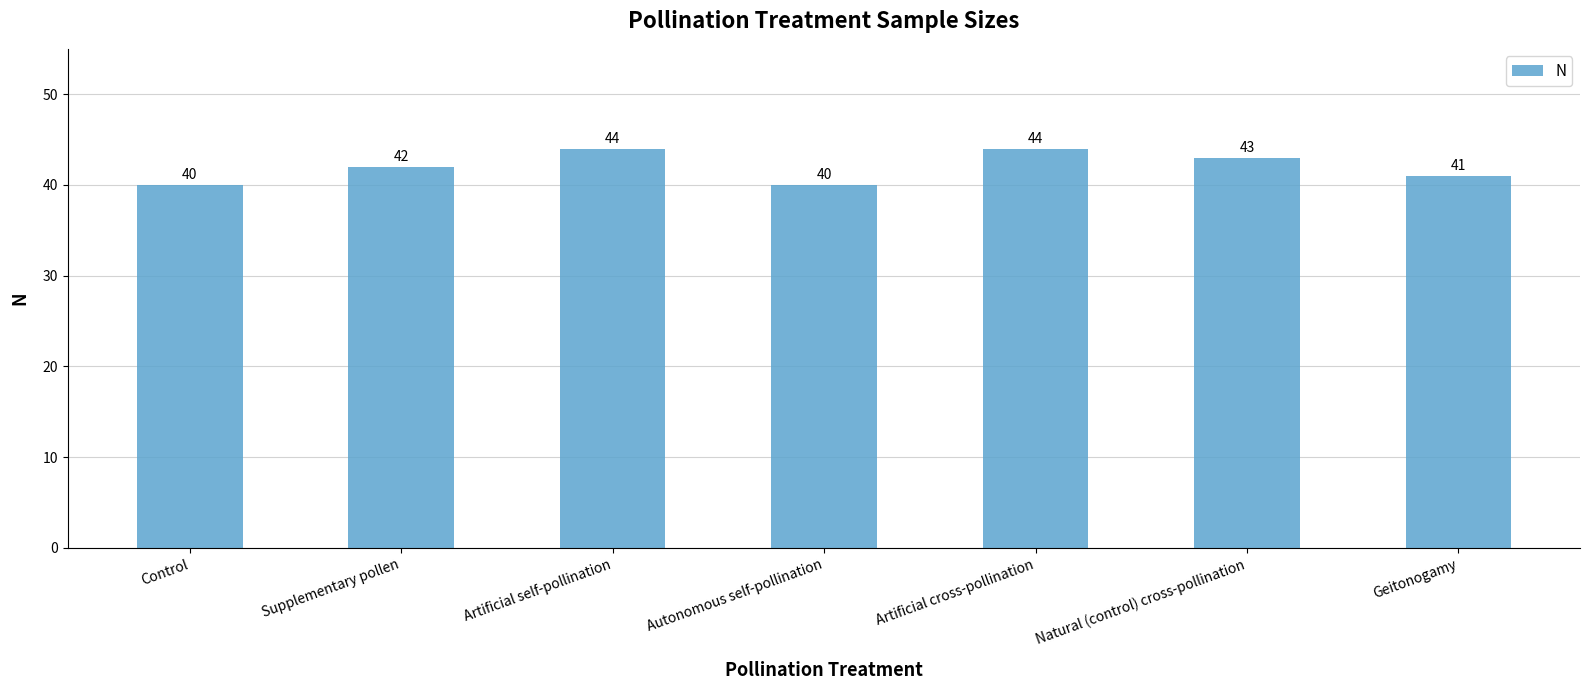

What is the greatest value displayed?

44